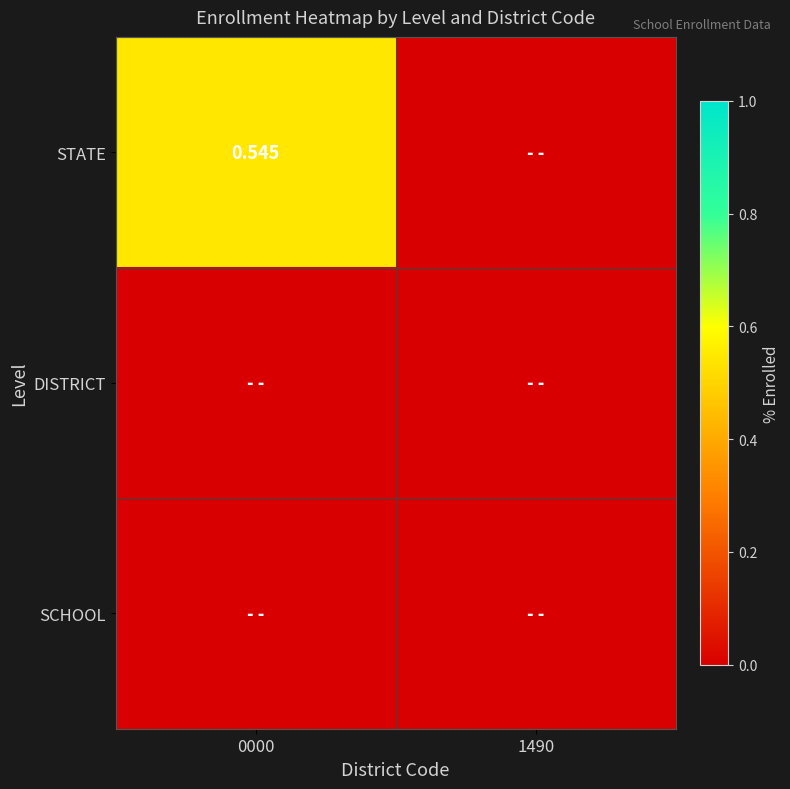

How many series are shown in this chart?

3